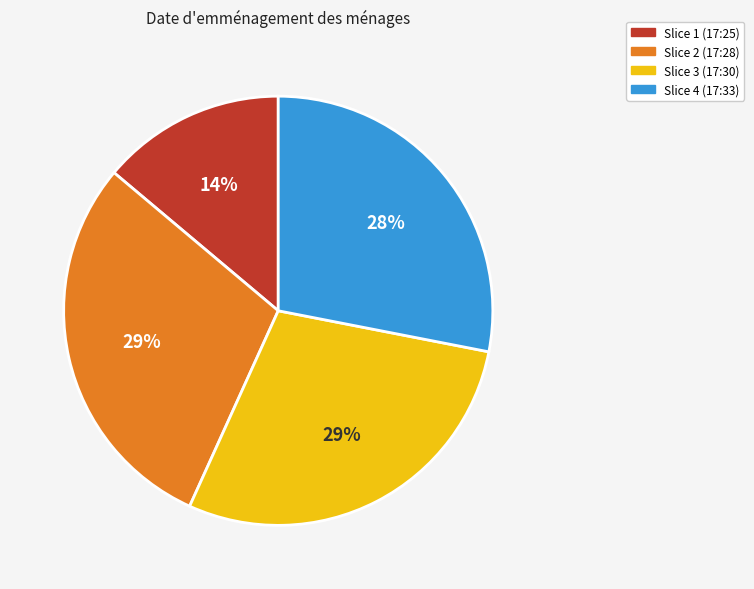

Does Slice 4 (17:33) represent more than half of the total?

No